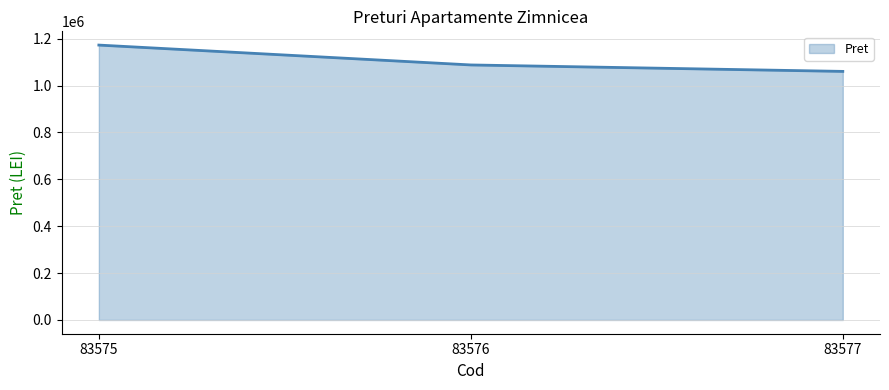

Is it true that the value at 83577 is 1060276.8?

True